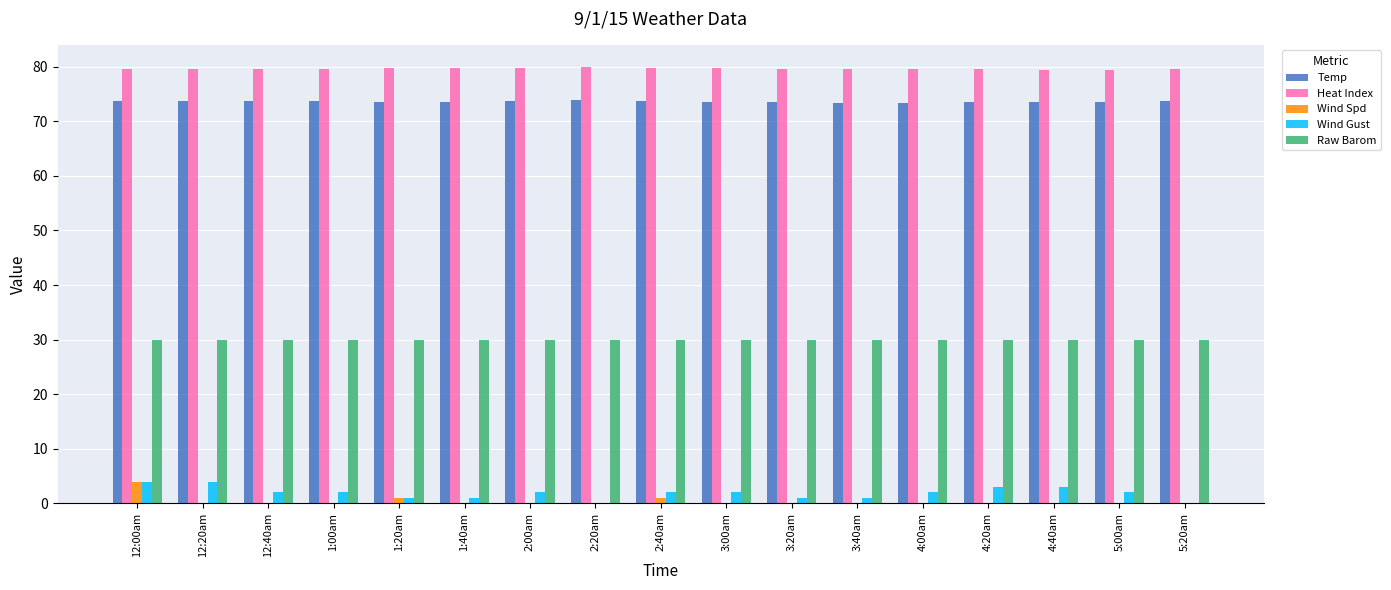

What is the sum of the Wind Gust values at 2:00am and 5:00am?

4.0